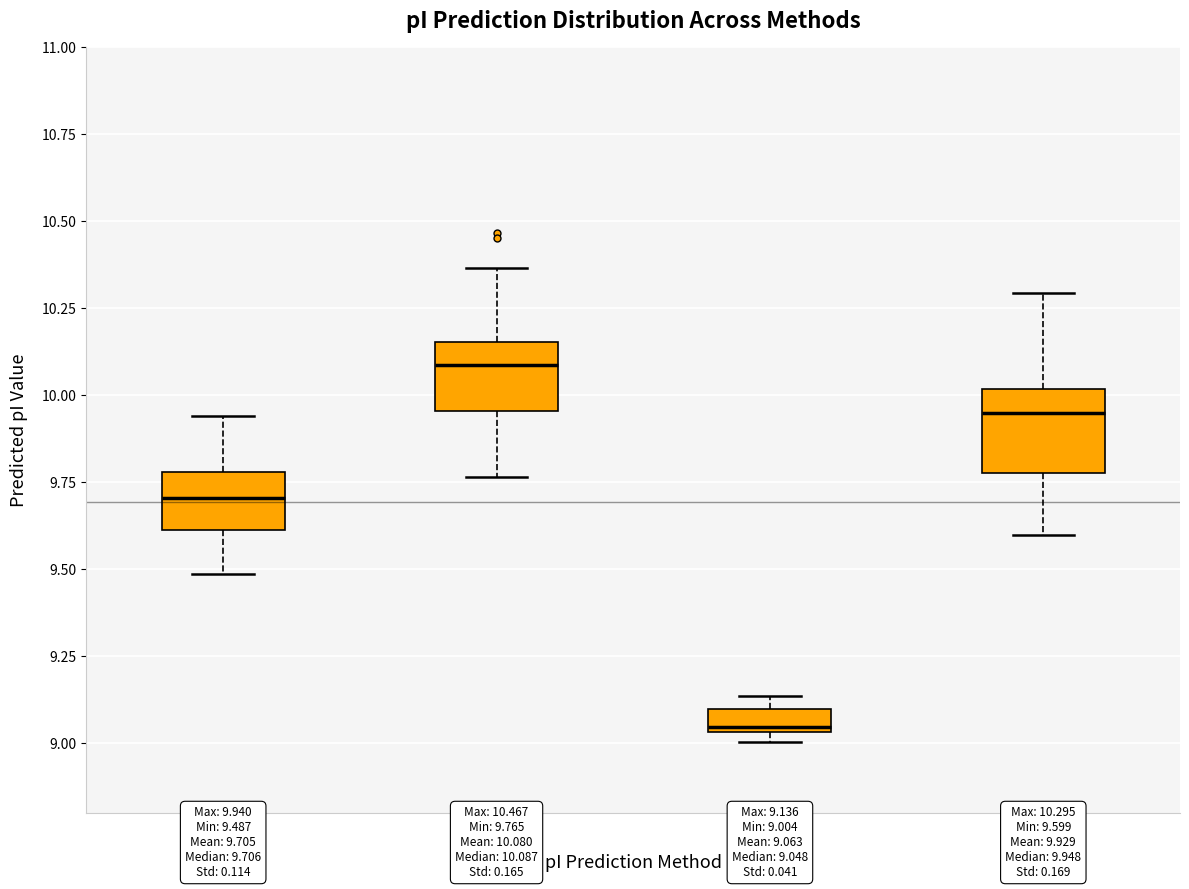

Which box has the lowest median line?

IPC_protein